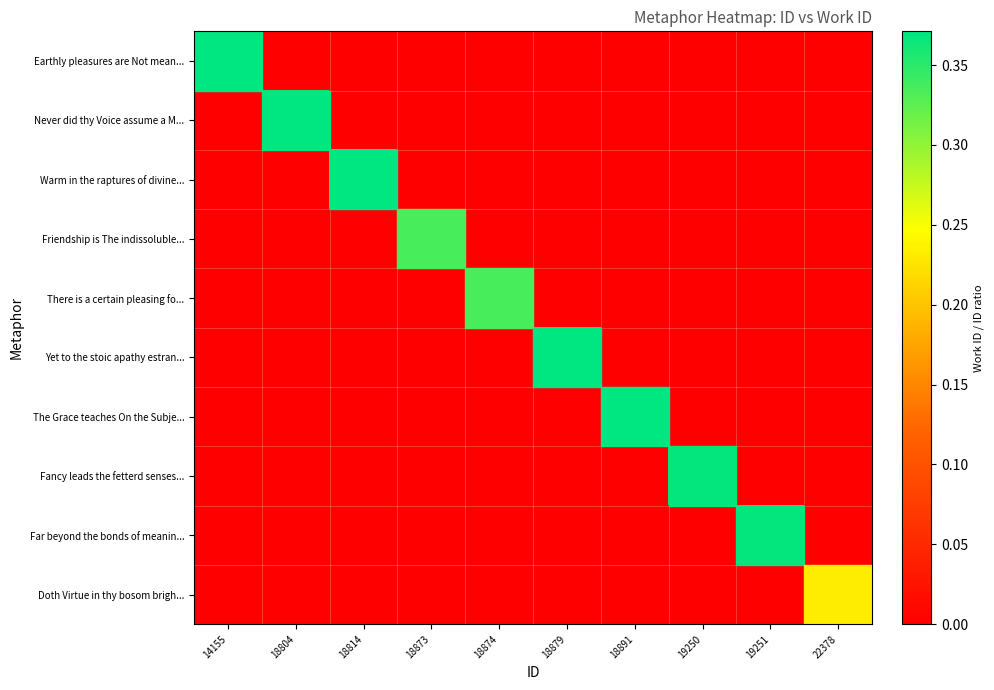

Between 18873 and 19251, which is larger?

19251